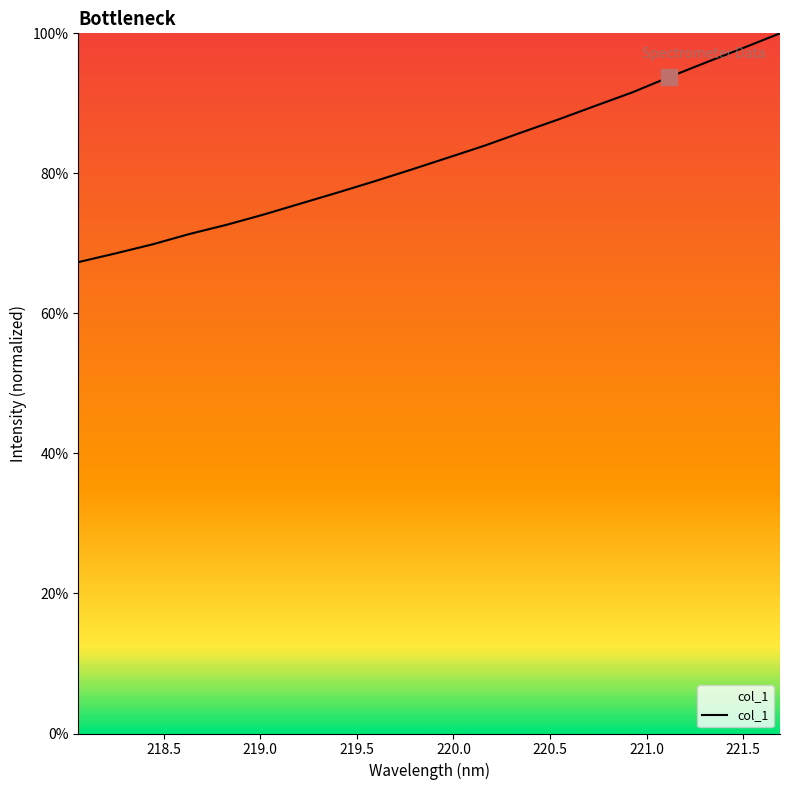

How many values exceed 82?

10